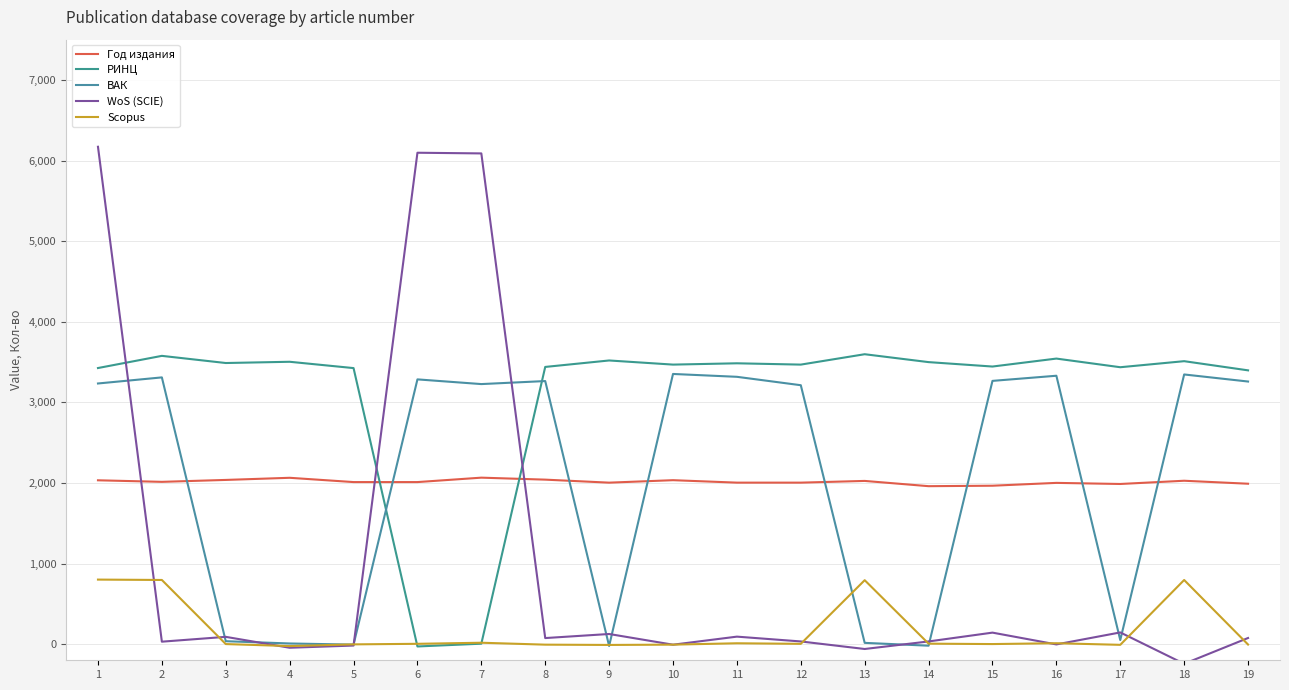

How many series are shown in this chart?

5